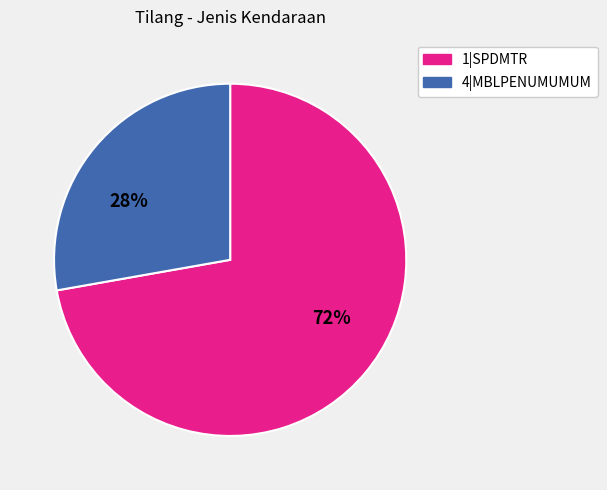

To the nearest percent, what is the difference between the 4|MBLPENUMUMUM and 1|SPDMTR slice percentages?

44%